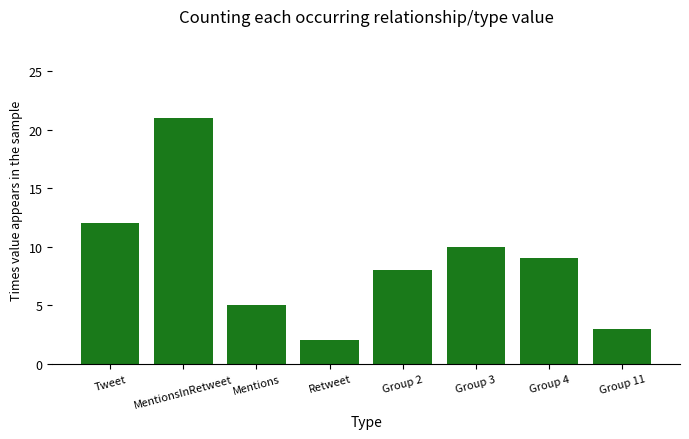

The chart shows a value of 12 at Tweet. True or false?

True